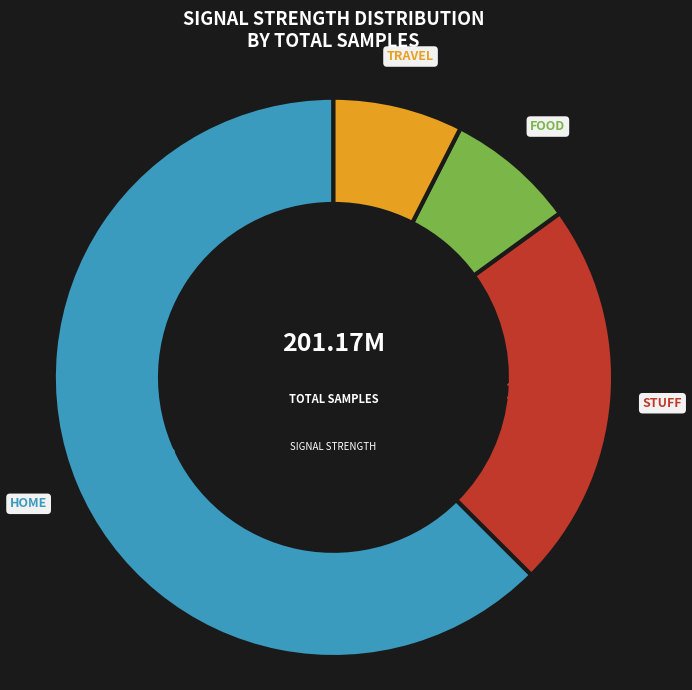

Combined, do TRAVEL and STUFF account for over 50%?

No